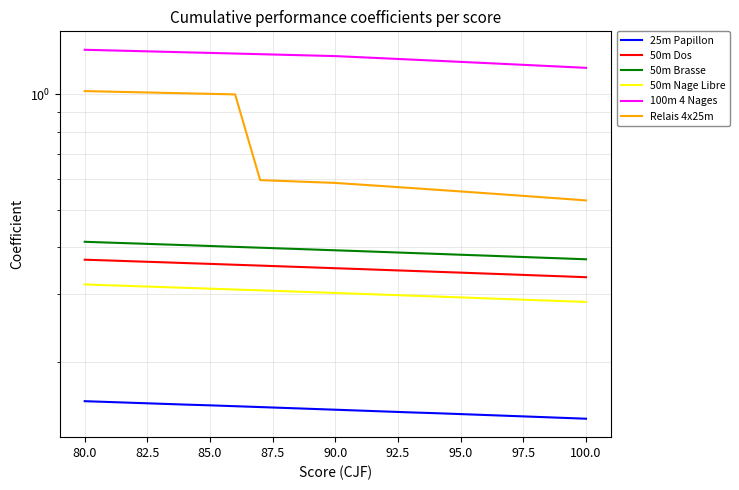

Is it true that 25m Papillon equals 0.1 at 87.5?

True